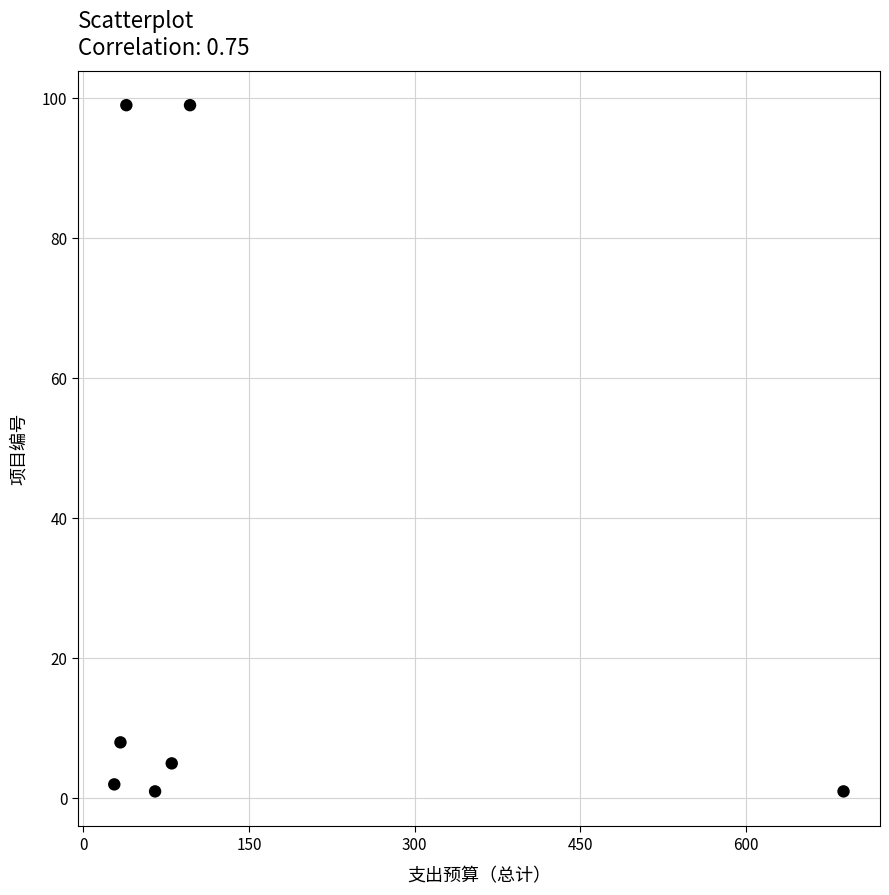

What is the range of Y values (max minus min)?

98